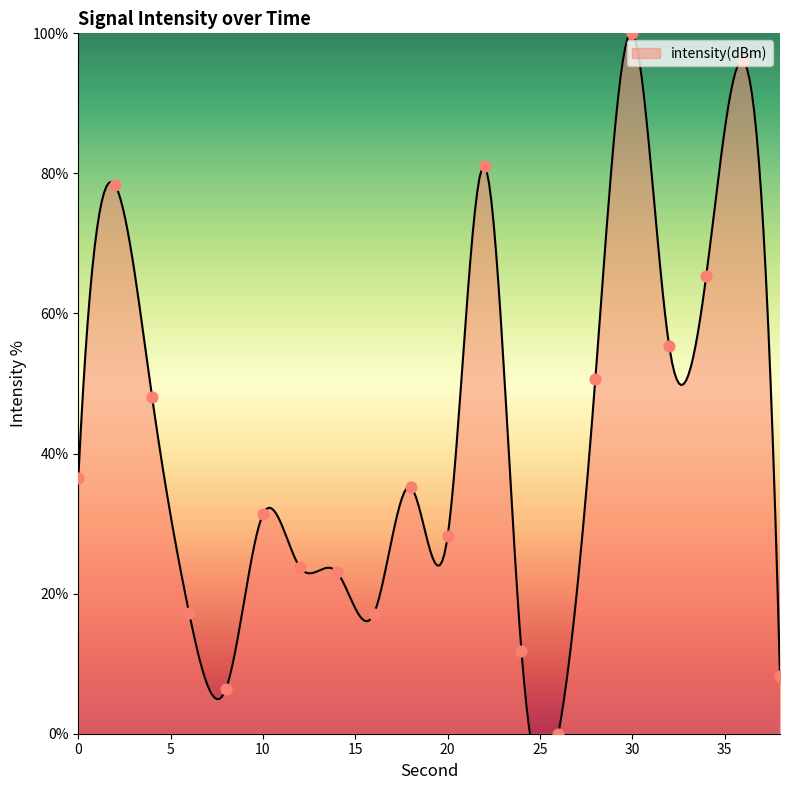

Between 6 and 2, which is larger?

2